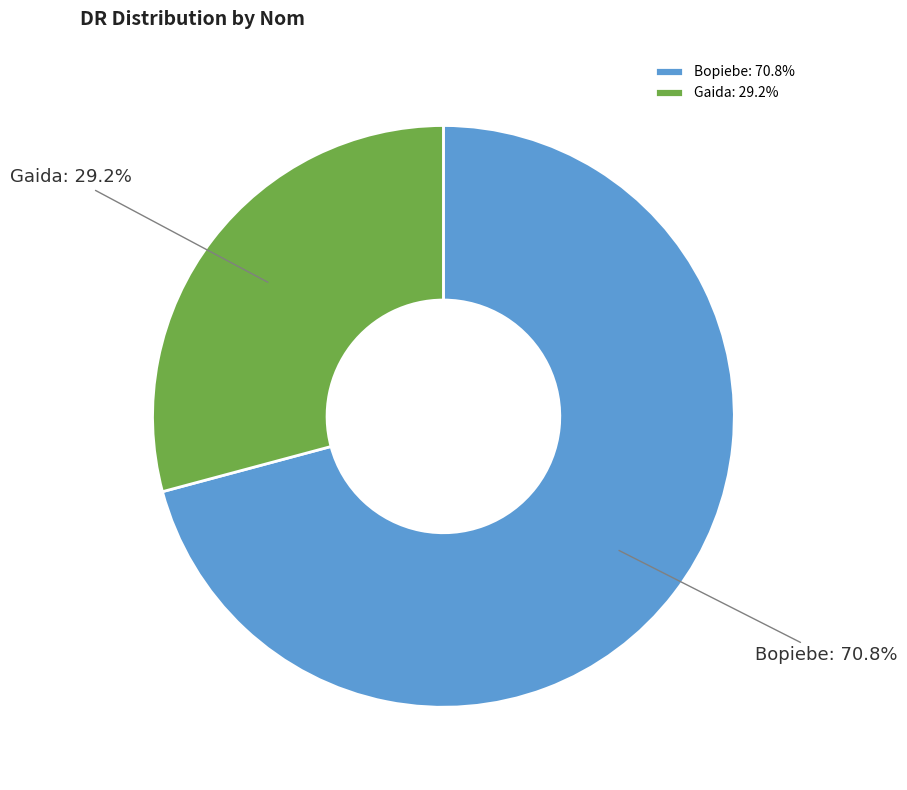

Do Bopiebe and Gaida together represent more than half of the pie?

Yes